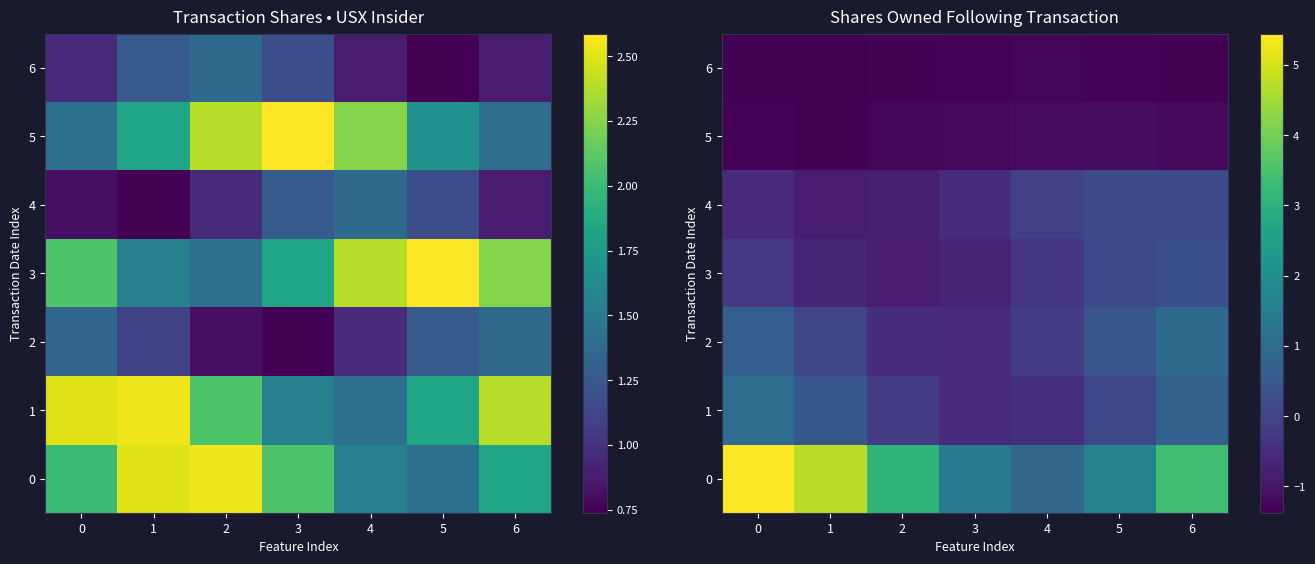

Where is 3 nearest to the value 0?

5